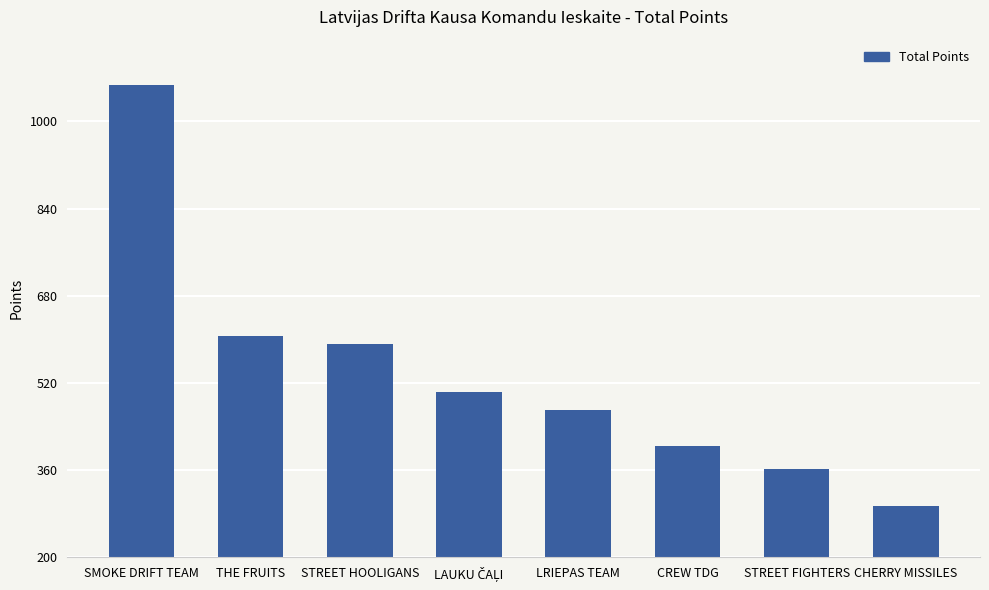

What is the label of the 6th bar from the right?

STREET HOOLIGANS